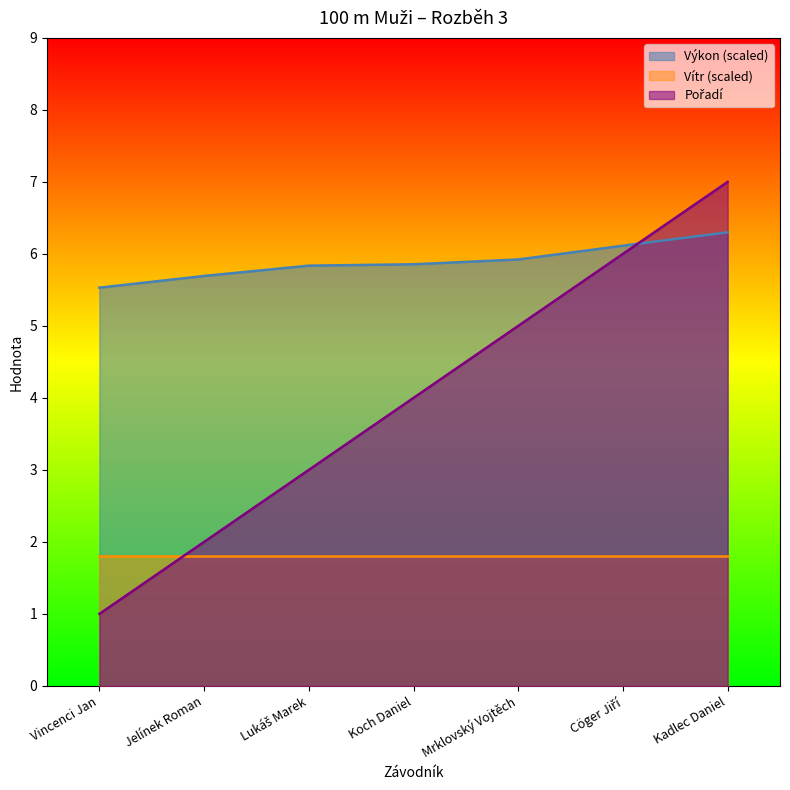

Which series has the largest total across all categories?

Výkon (scaled)